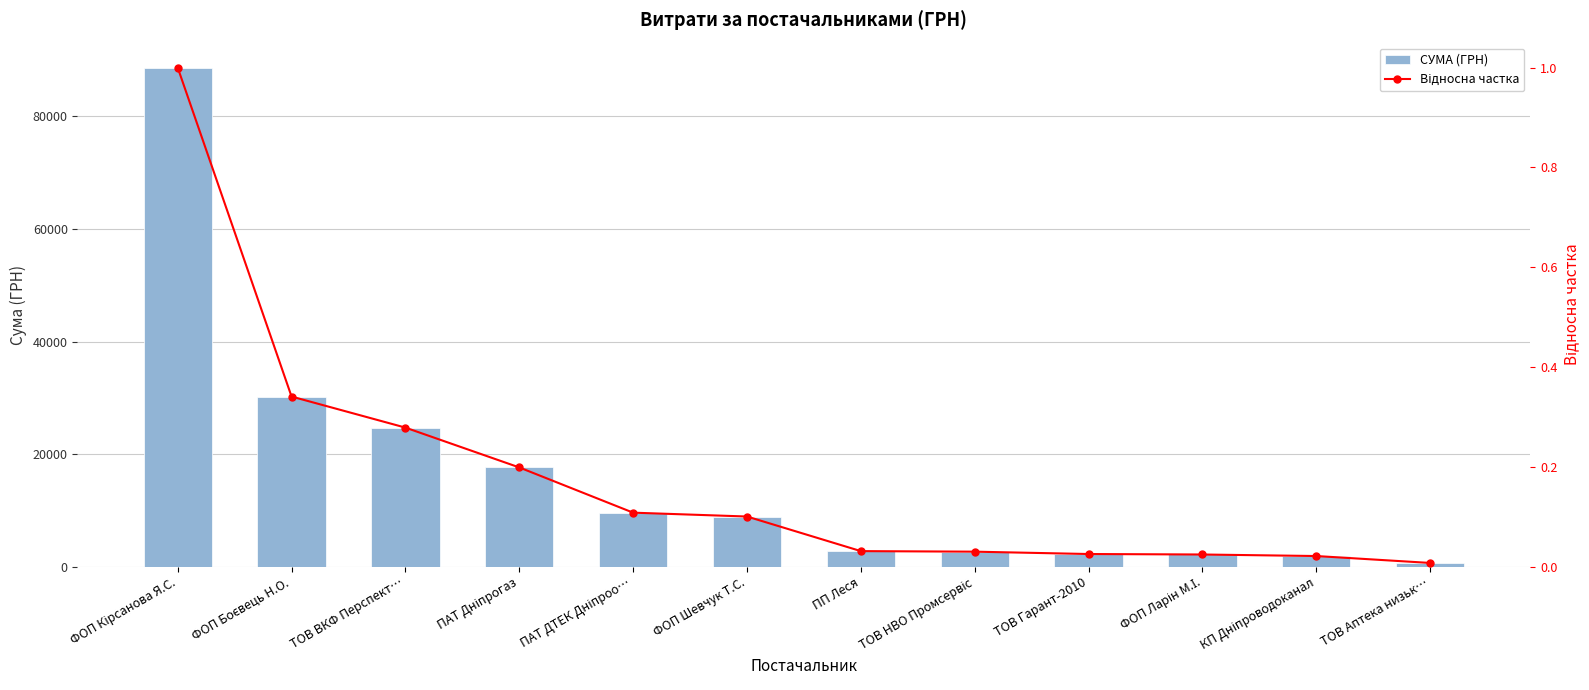

At which label does Відносна частка reach its peak?

ФОП Кірсанова Я.С.